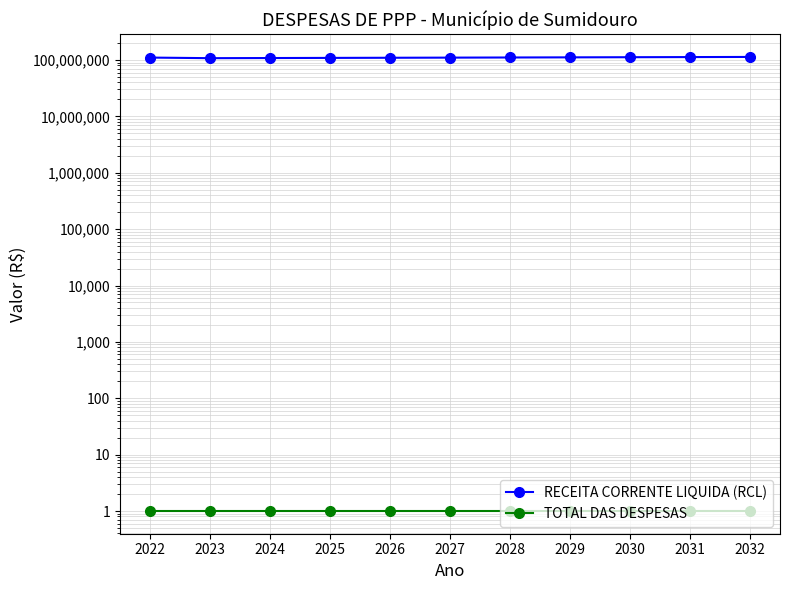

List the labels in order of TOTAL DAS DESPESAS value, largest first.

2022, 2023, 2024, 2025, 2026, 2027, 2028, 2029, 2030, 2031, 2032